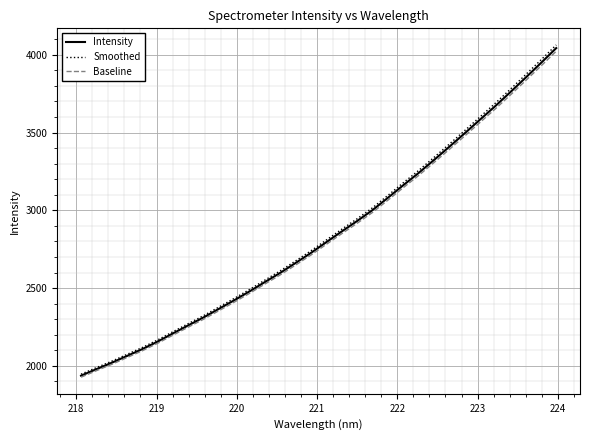

Which series has the largest range (max minus min)?

Smoothed